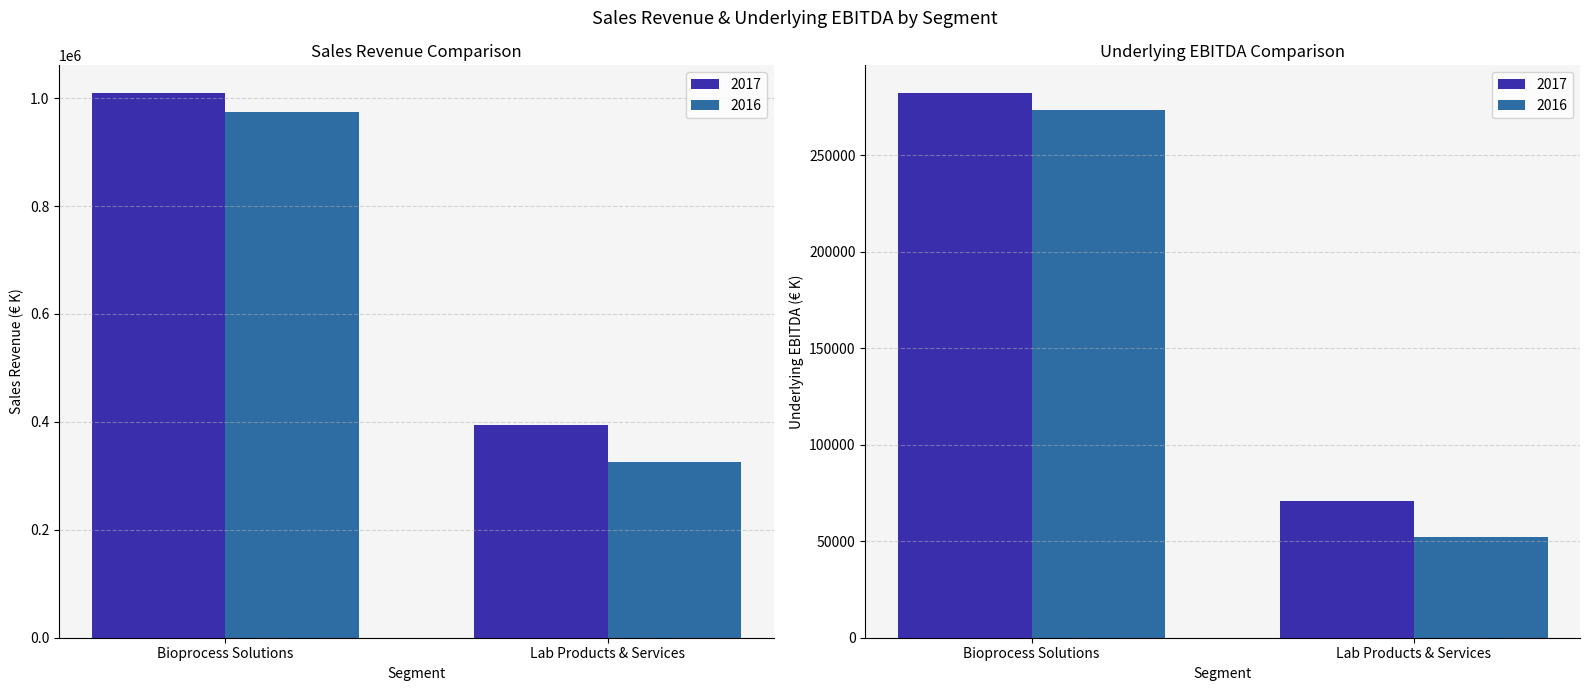

Read the Underlying EBITDA 2016 value at Bioprocess Solutions, to the nearest 10.

273450